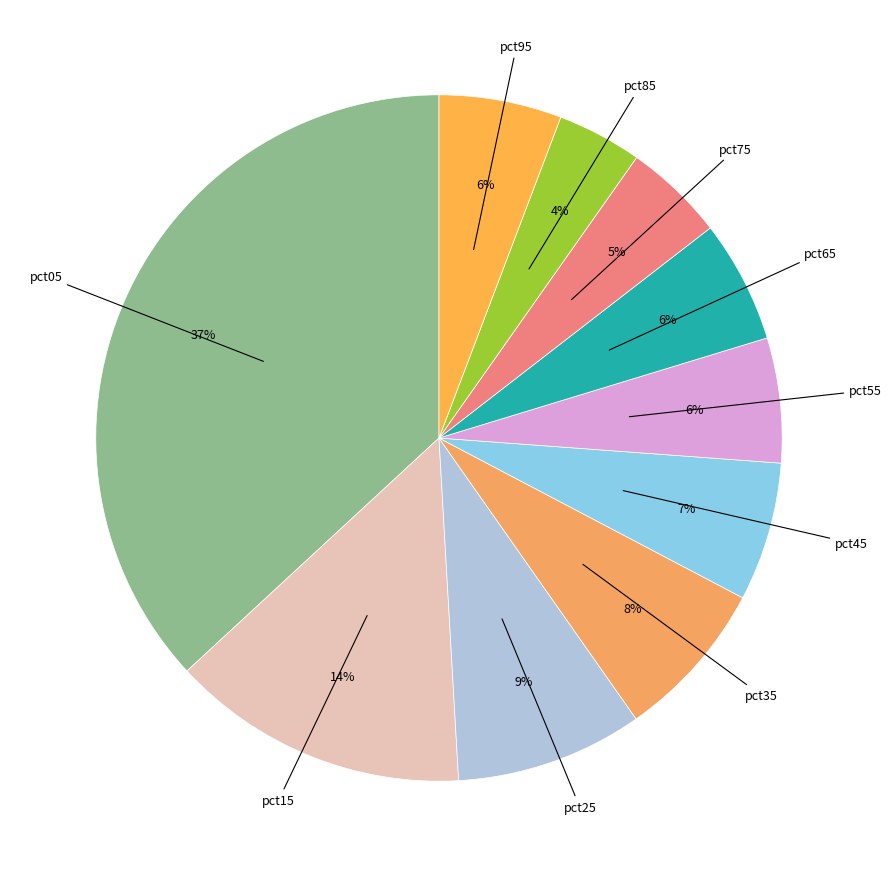

The pct45 slice represents 16% of the pie. True or false?

False